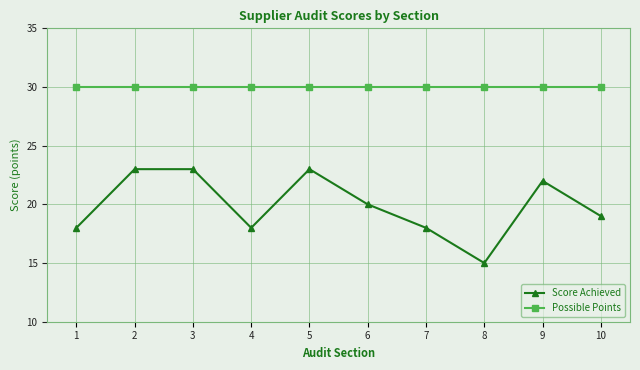

Reading right to left, what are all the values shown in this chart?

Score Achieved: 19	22	15	18	20	23	18	23	23	18
Possible Points: 30	30	30	30	30	30	30	30	30	30